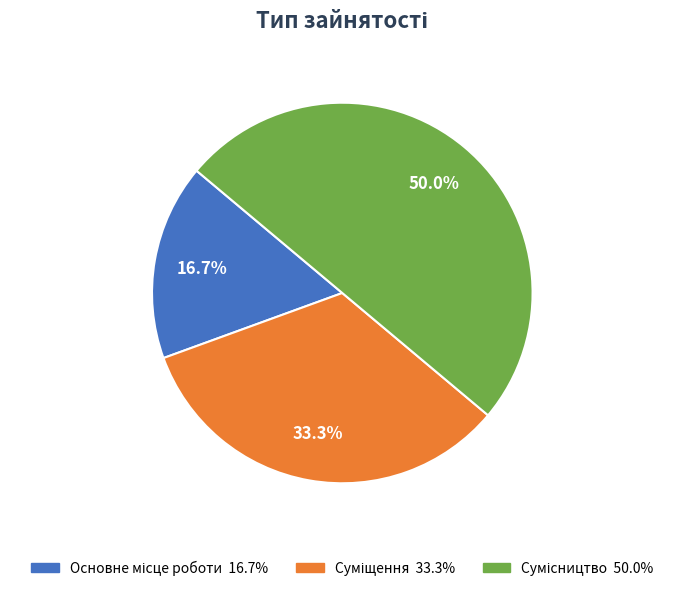

Does any single category account for the majority?

No